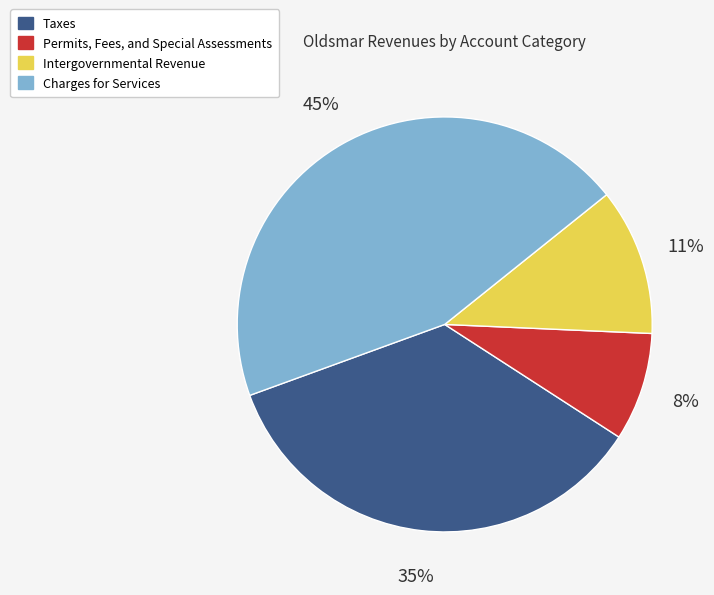

Does any single category account for the majority?

No